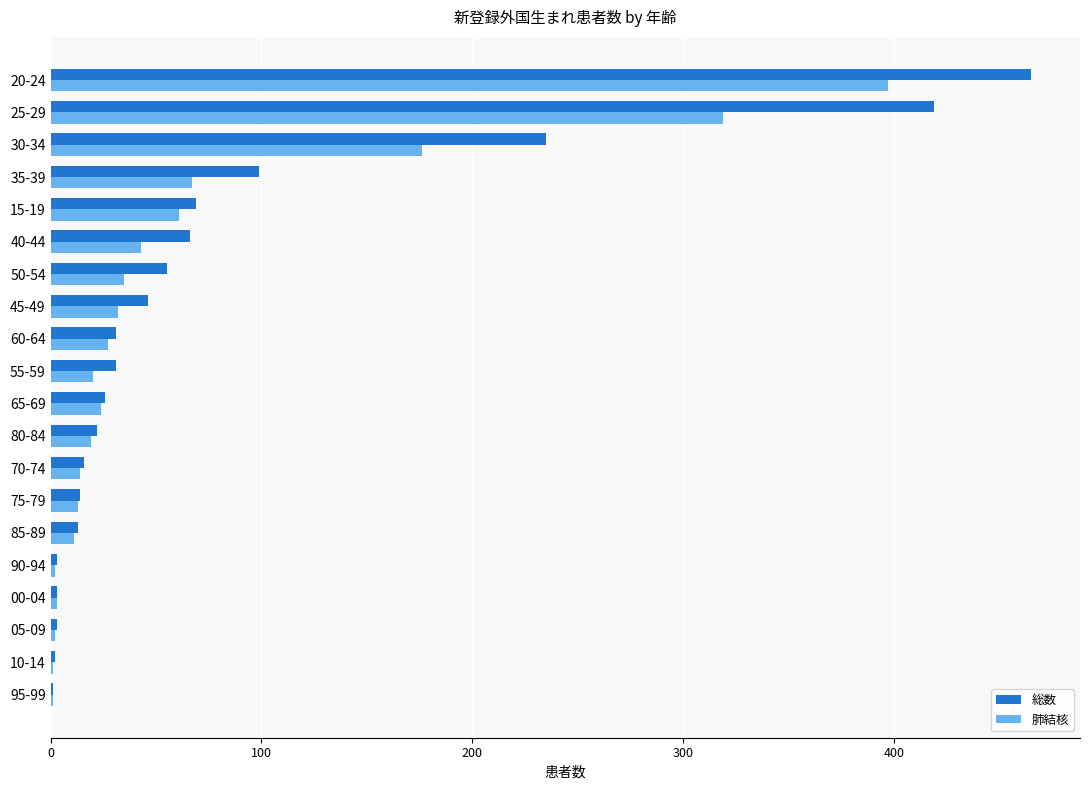

Which category has the highest value in the 総数 series?

20-24